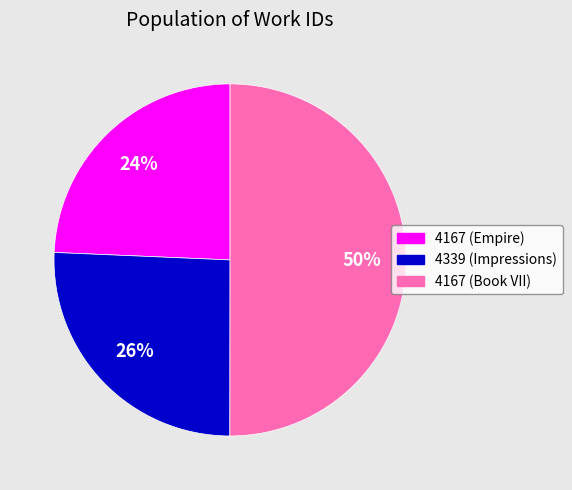

To the nearest percent, what is the combined percentage of 4167 (Empire) and 4167 (Book VII)?

74%